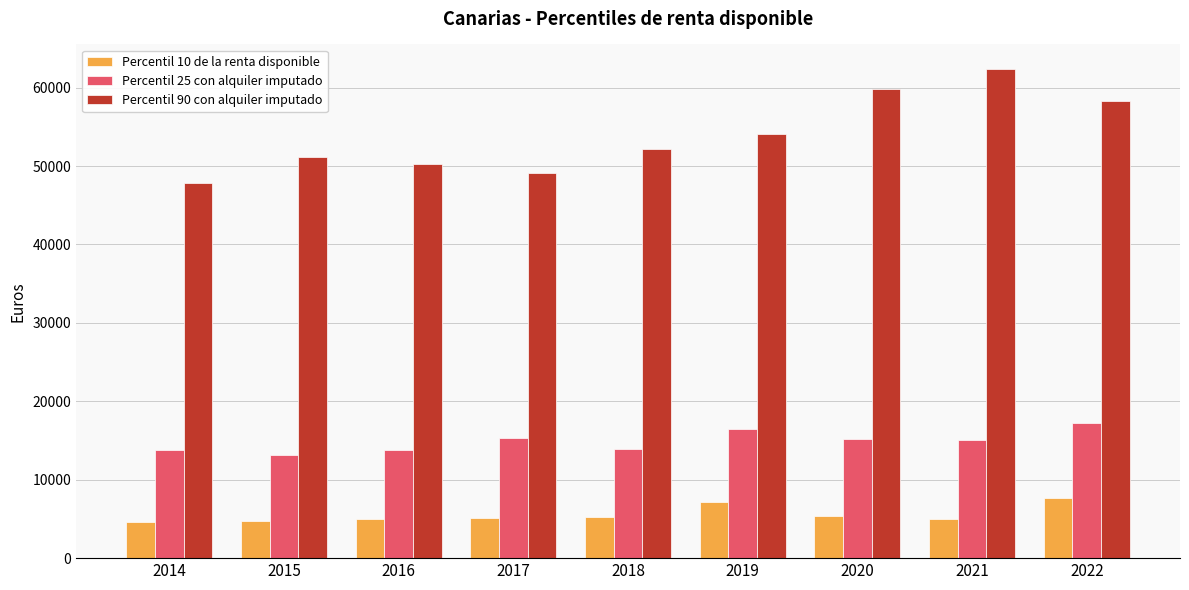

What is the difference between the maximum and second lowest values in the Percentil 25 con alquiler imputado series?

3499.5